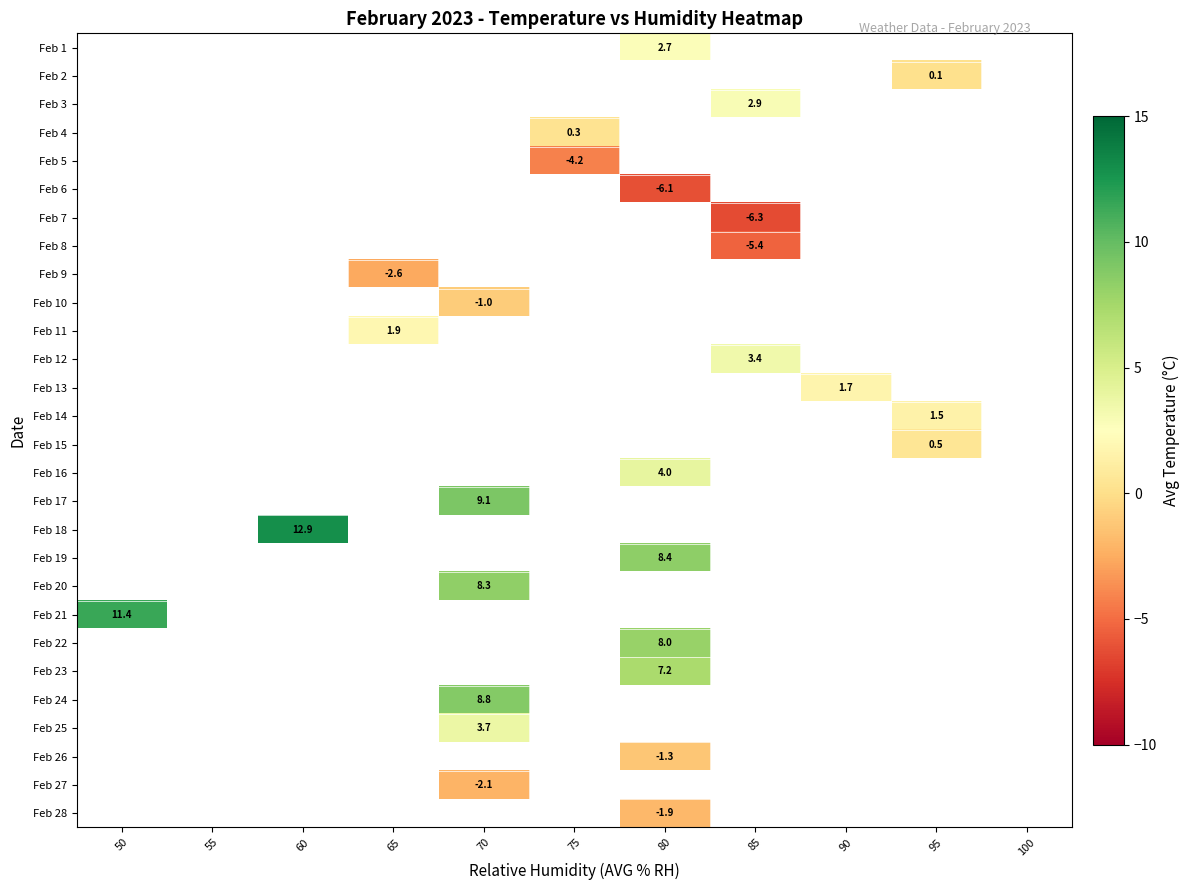

Which has a higher value, 50 or 80?

80